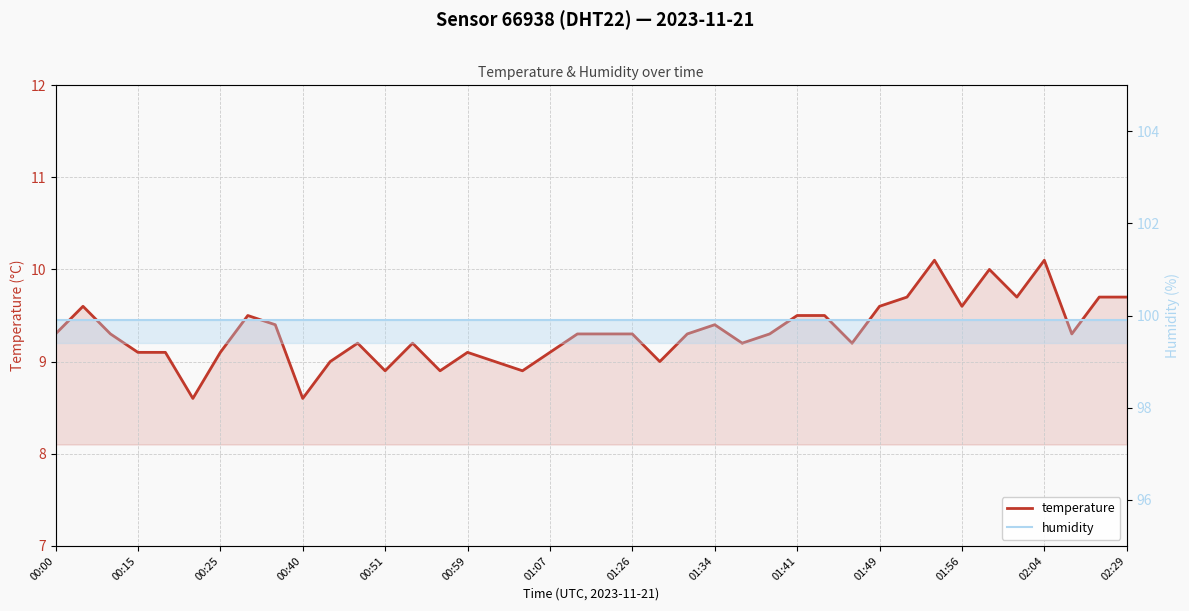

True or false: humidity has a value of 99.9 at 34.

True